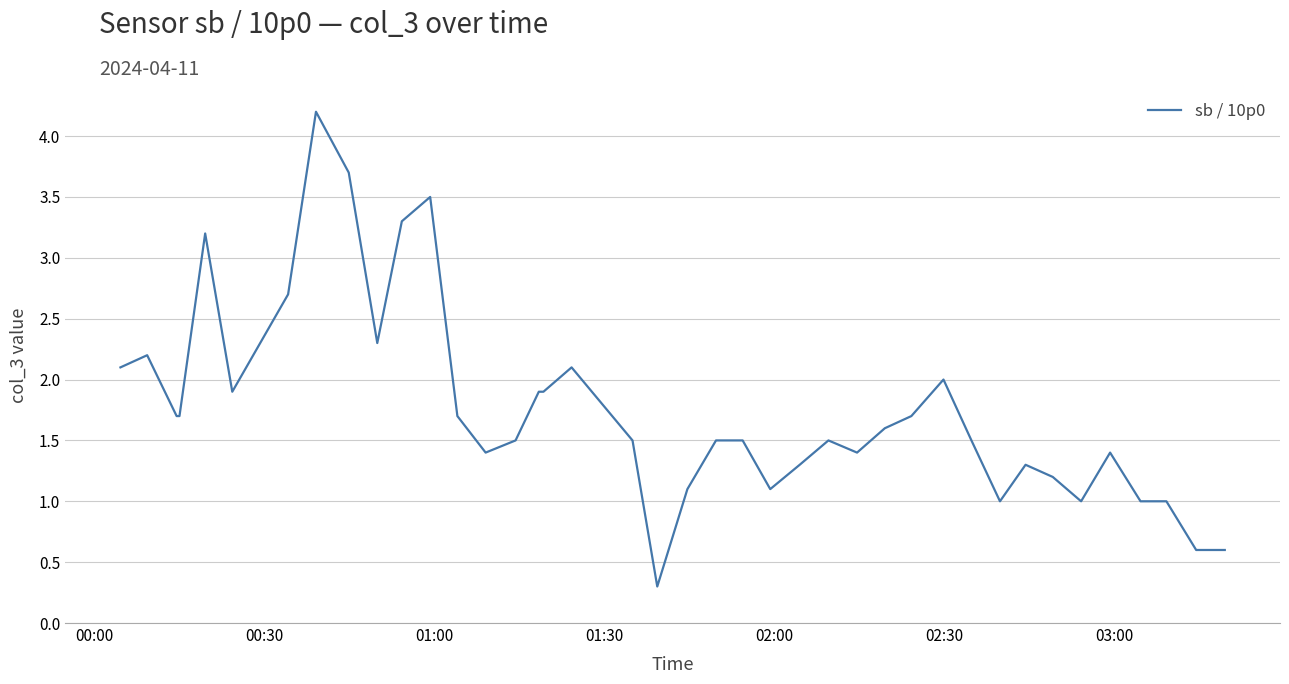

What is the smallest value displayed?

0.3